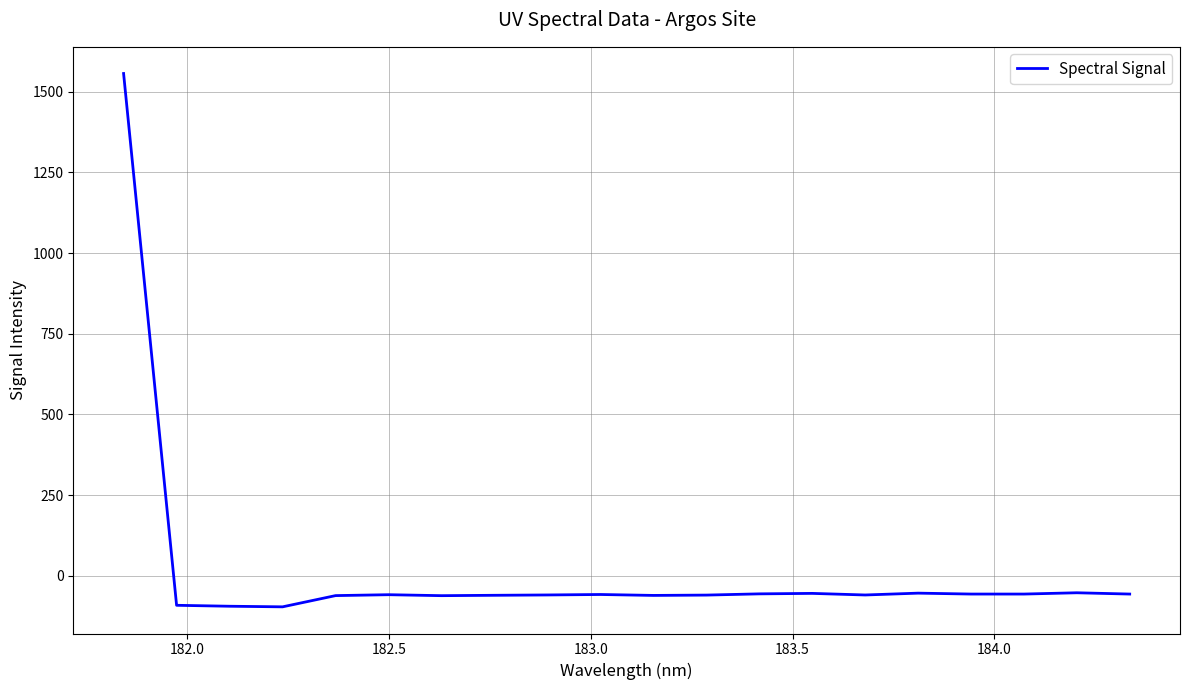

What is the greatest value displayed?

1555.8